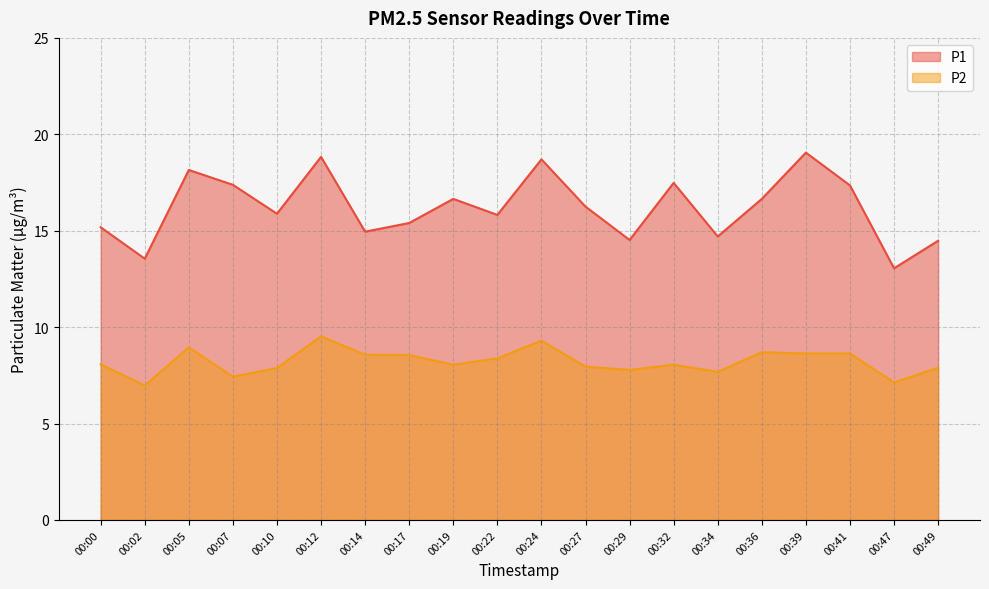

Reading right to left, extract all data points from this chart.

P1: 00:49=14.5	00:47=13.1	00:41=17.4	00:39=19.1	00:36=16.6	00:34=14.7	00:32=17.5	00:29=14.5	00:27=16.2	00:24=18.7	00:22=15.8	00:19=16.6	00:17=15.4	00:14=14.9	00:12=18.8	00:10=15.9	00:07=17.4	00:05=18.1	00:02=13.6	00:00=15.2
P2: 00:49=7.9	00:47=7.1	00:41=8.6	00:39=8.6	00:36=8.7	00:34=7.7	00:32=8.1	00:29=7.8	00:27=8.0	00:24=9.3	00:22=8.4	00:19=8.1	00:17=8.6	00:14=8.6	00:12=9.5	00:10=7.9	00:07=7.4	00:05=8.9	00:02=7.0	00:00=8.1